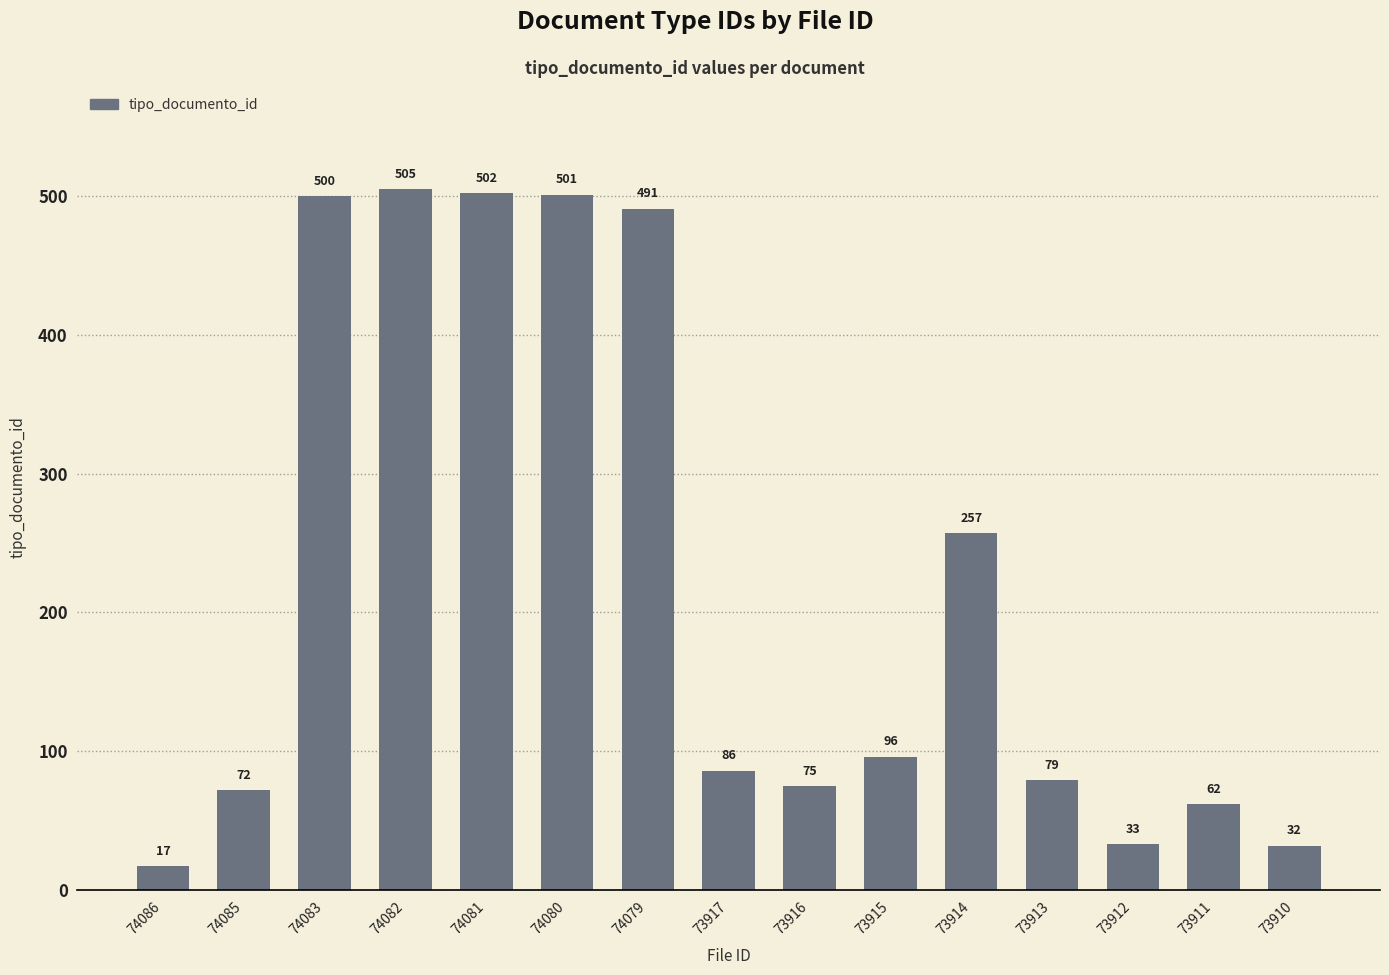

Reading left to right, list all the values displayed in this chart.

74086=17	74085=72	74083=500	74082=505	74081=502	74080=501	74079=491	73917=86	73916=75	73915=96	73914=257	73913=79	73912=33	73911=62	73910=32